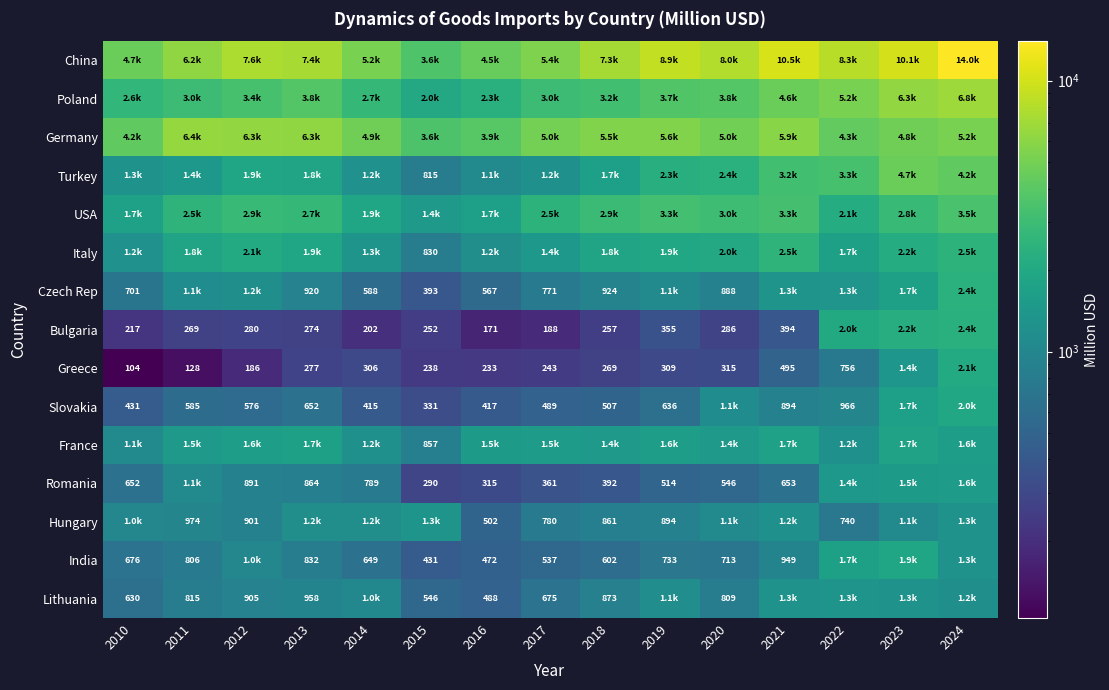

The value of Bulgaria at 2015 is 252.0. True or false?

True